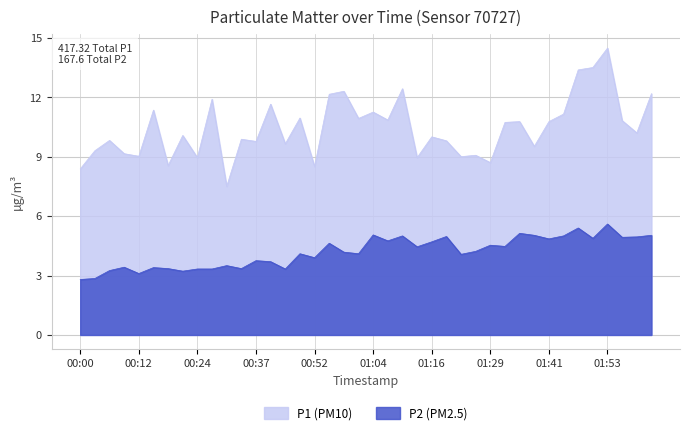

What are all the series names shown in the legend?

P1 (PM10), P2 (PM2.5)